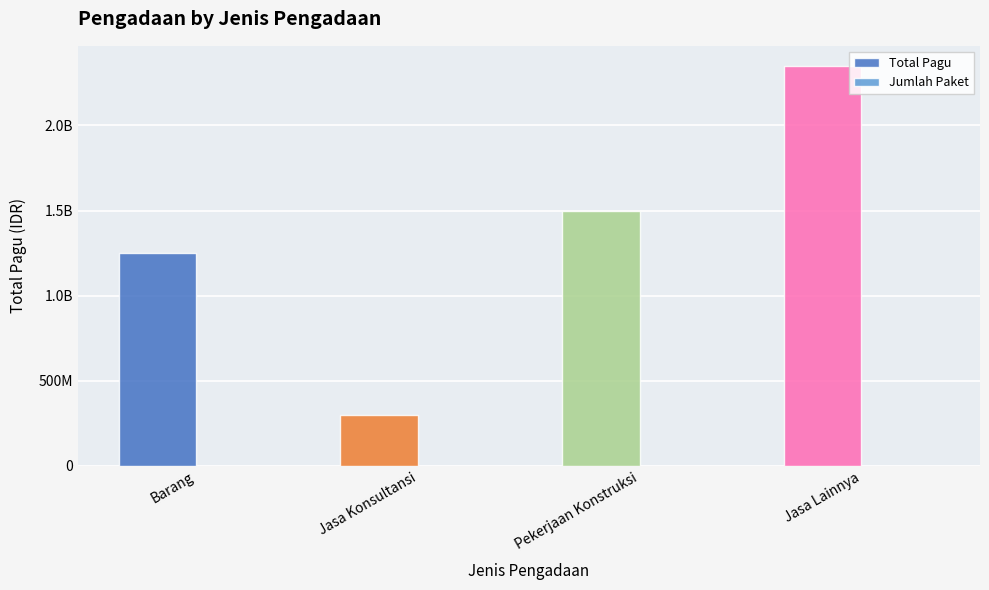

Does the chart contain stacked bars?

No